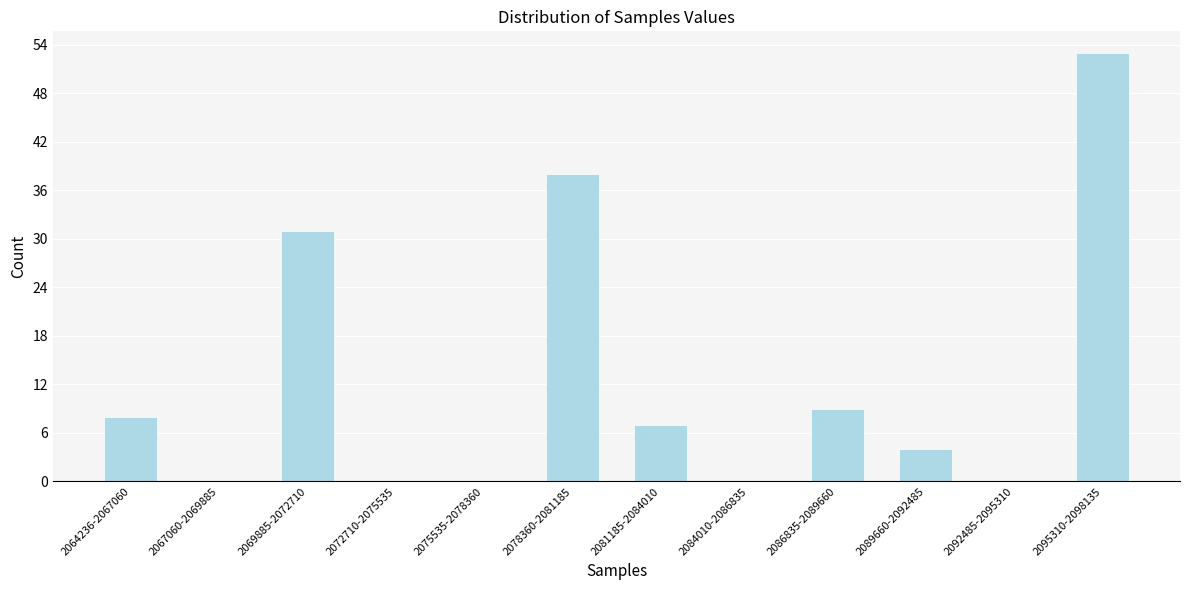

Reading left to right, list all the values displayed in this chart.

2064236-2067060=8	2067060-2069885=0	2069885-2072710=31	2072710-2075535=0	2075535-2078360=0	2078360-2081185=38	2081185-2084010=7	2084010-2086835=0	2086835-2089660=9	2089660-2092485=4	2092485-2095310=0	2095310-2098135=53